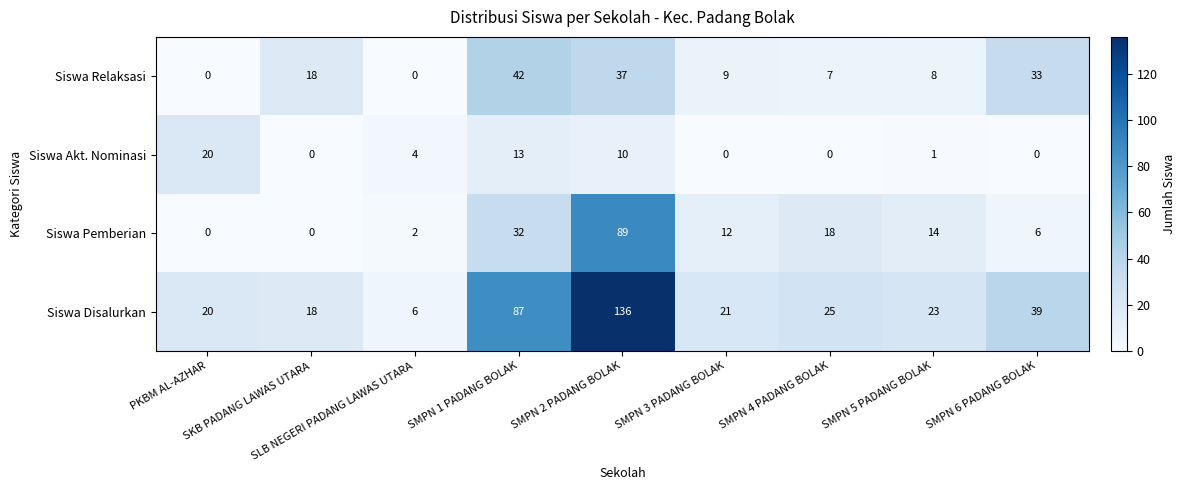

Which series has the largest range (max minus min)?

Siswa Disalurkan